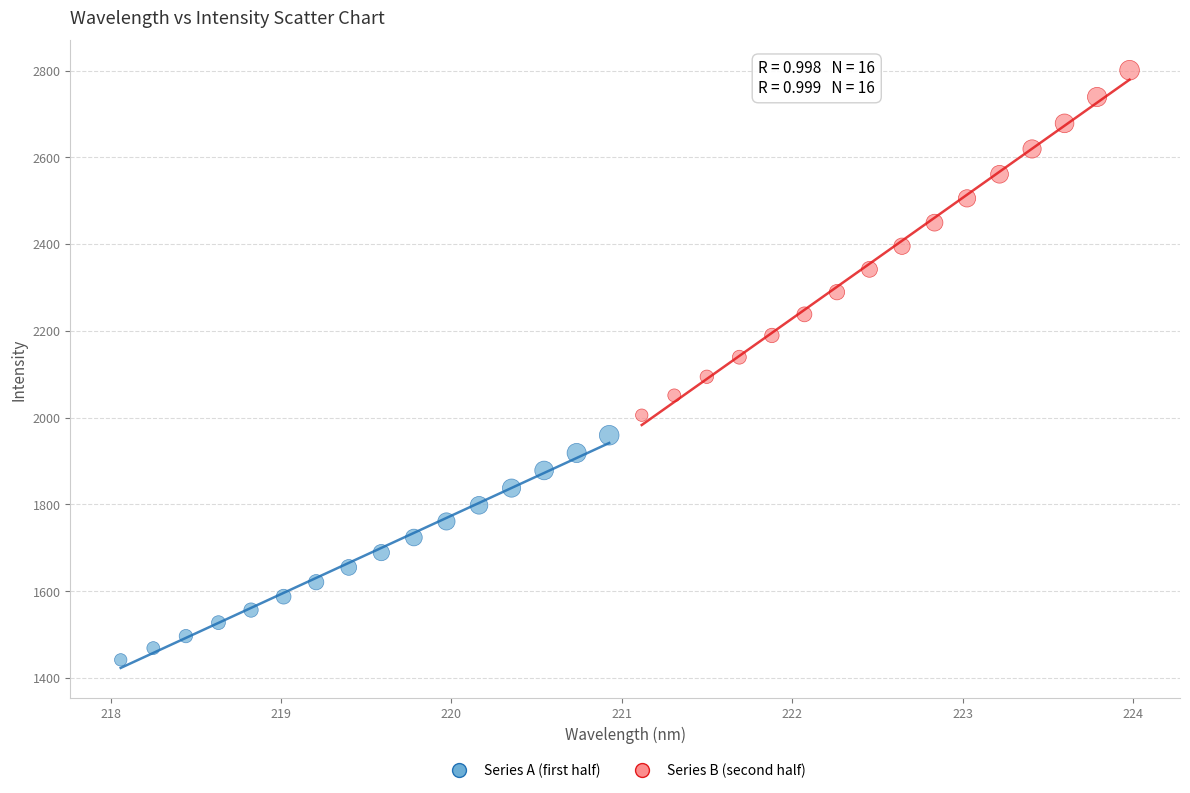

Which series reaches the minimum Y coordinate?

Series A (first half)